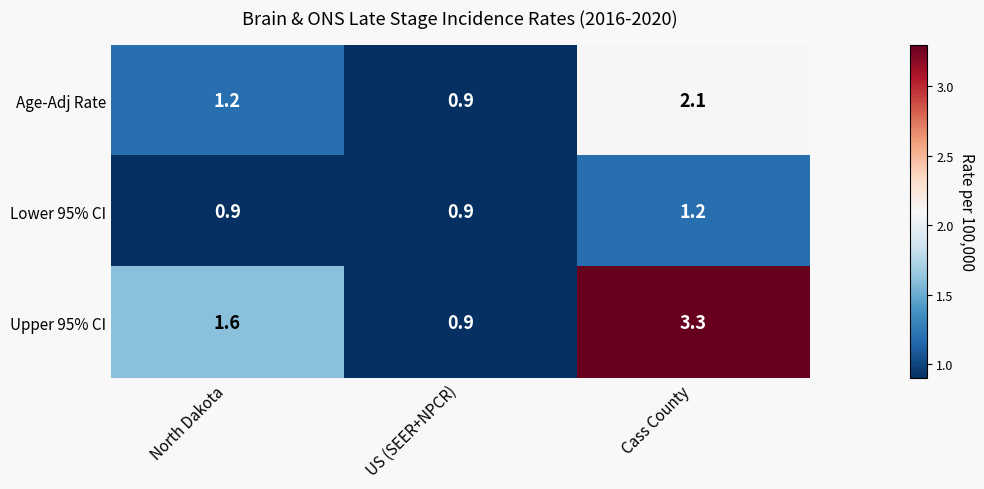

True or false: Upper 95% CI has a value of 4.4 at Cass County.

False